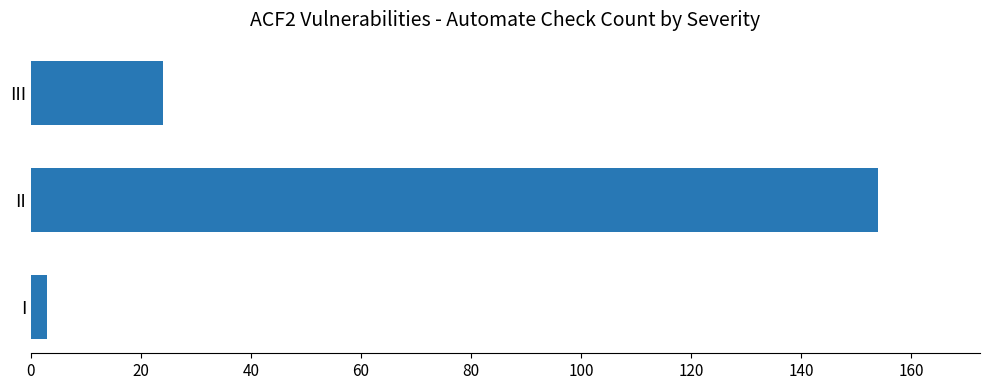

List the labels in order of value, largest first.

II, III, I